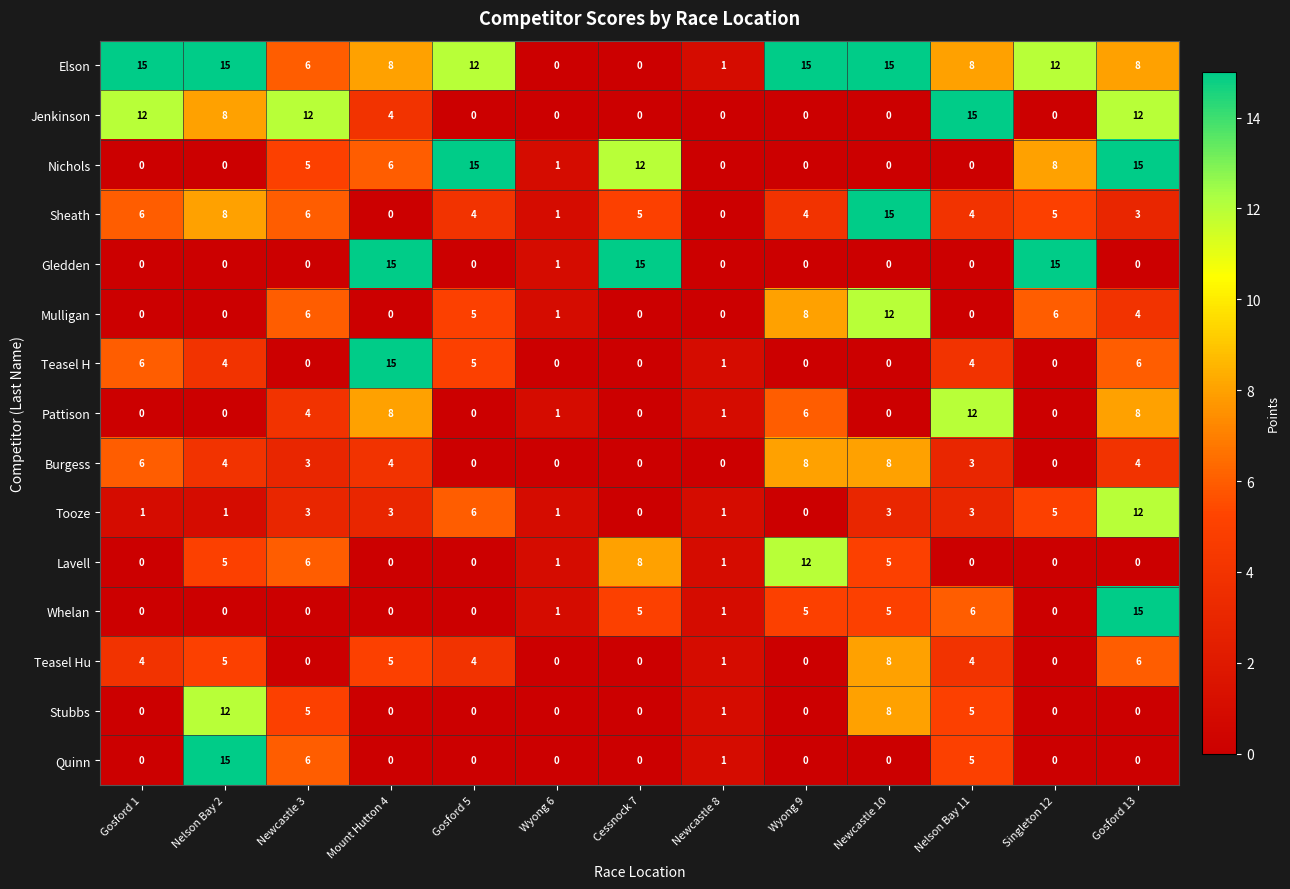

True or false: Burgess has a value of 4 at Gosford 13.

True